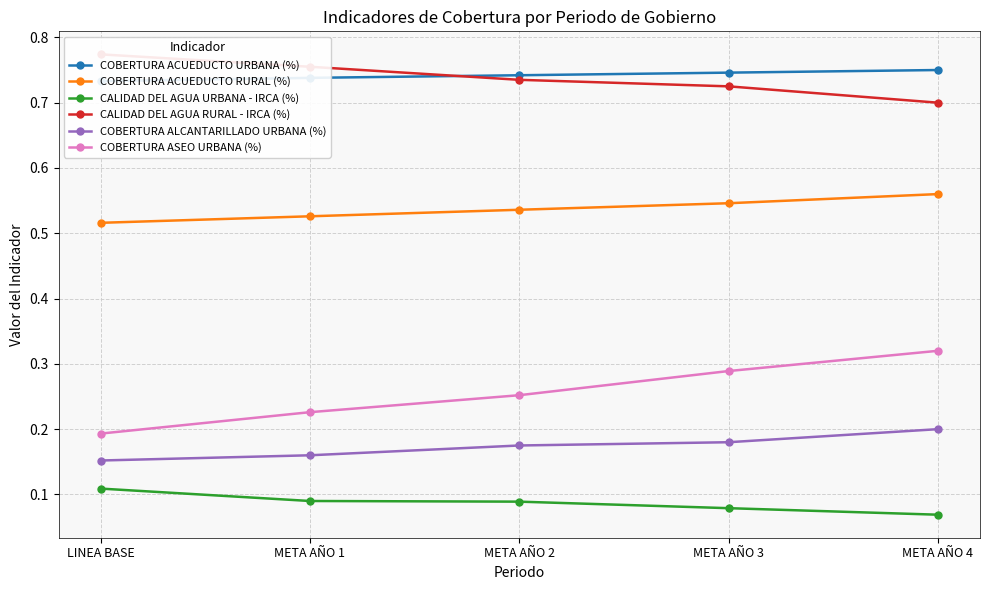

Is it true that COBERTURA ALCANTARILLADO URBANA (%) equals 0.1 at META AÑO 2?

False